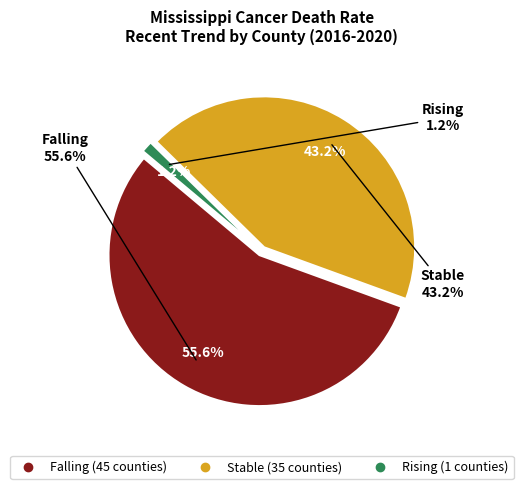

To the nearest percent, what is the difference between the Stable and Falling slice percentages?

12%